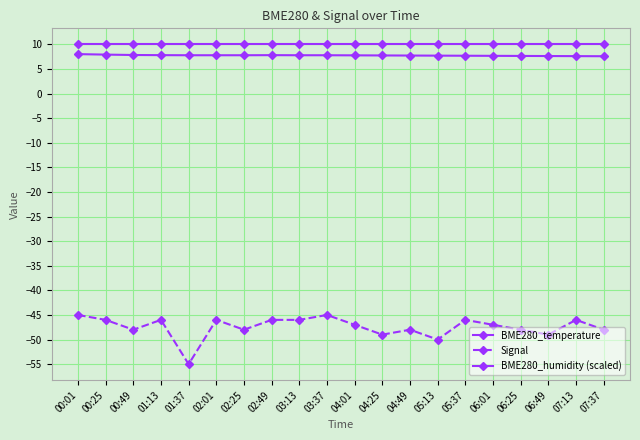

What is the difference between the highest and lowest values at 04:25?

59.0